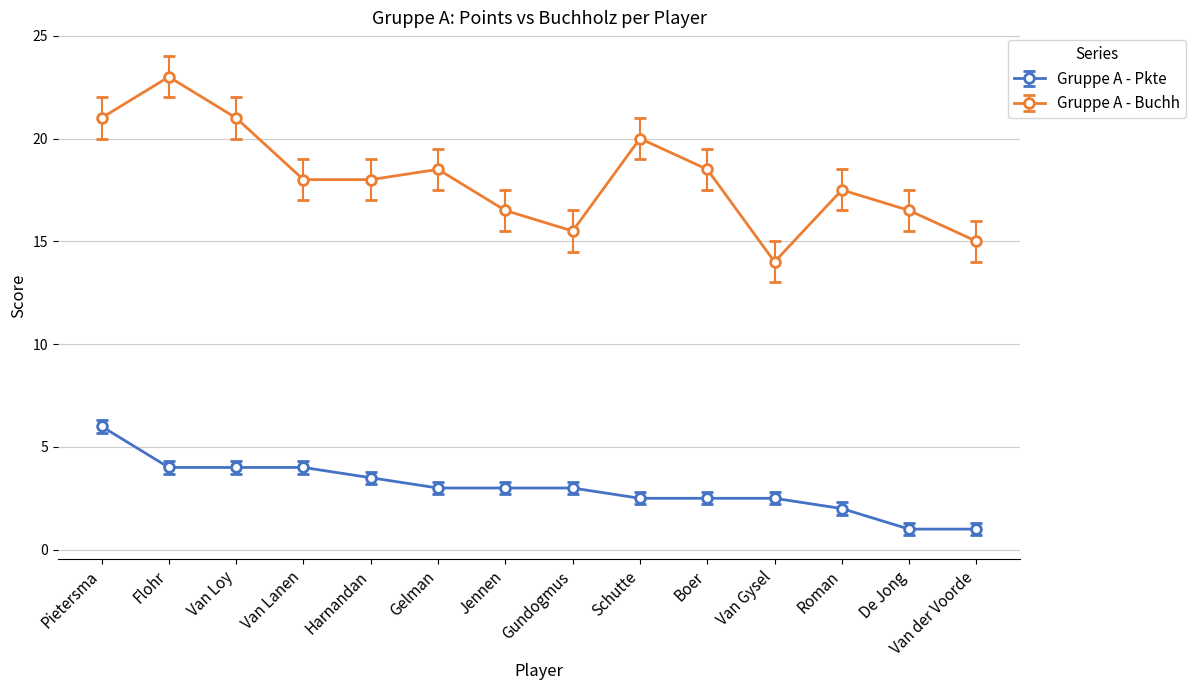

At how many categories does at least one series exceed 9?

14